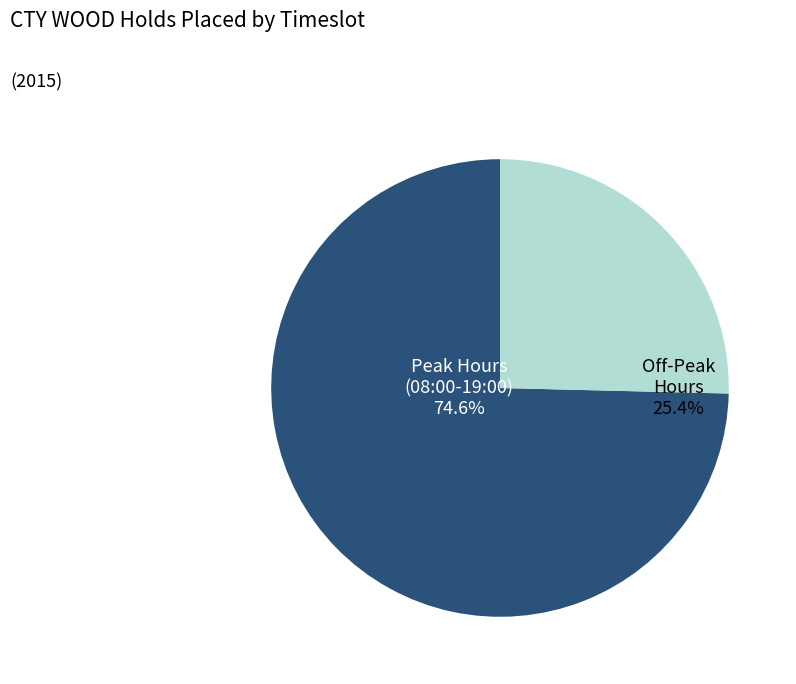

Does any single category account for the majority?

Yes